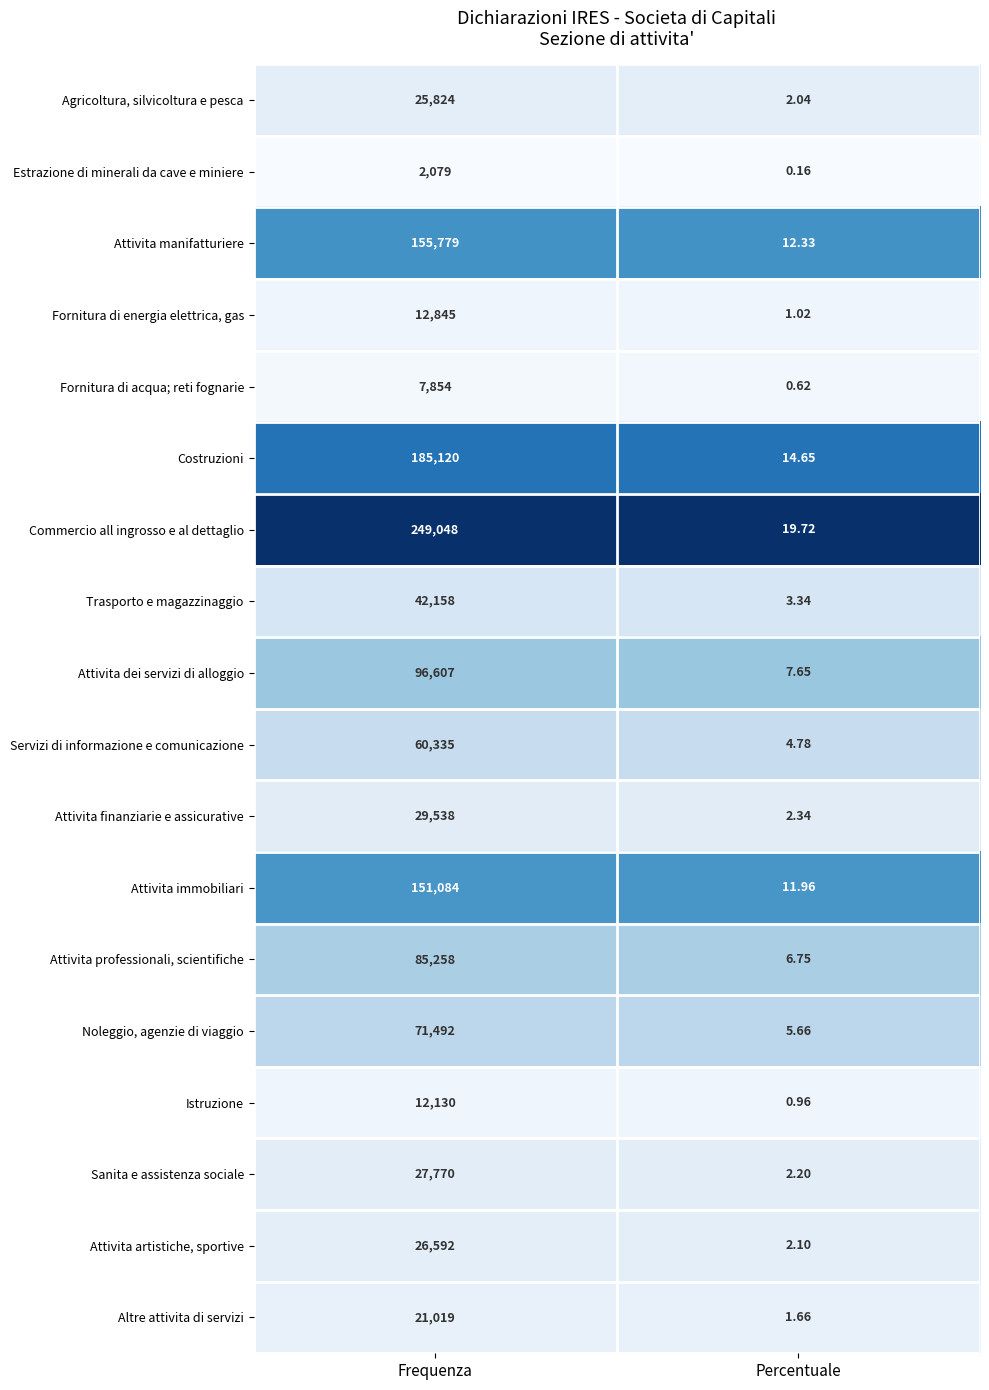

At which category does the chart reach its peak across all series?

Frequenza